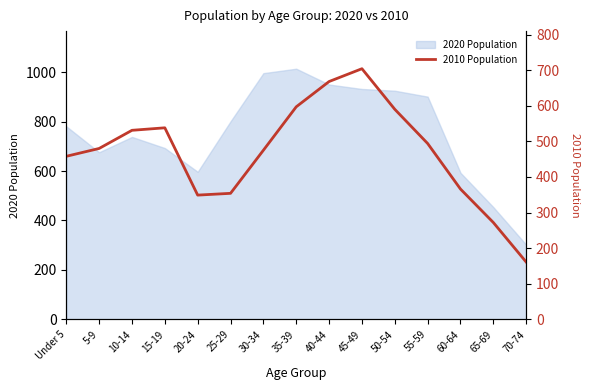

Which category has the lowest value in the 2020 Population series?

70-74